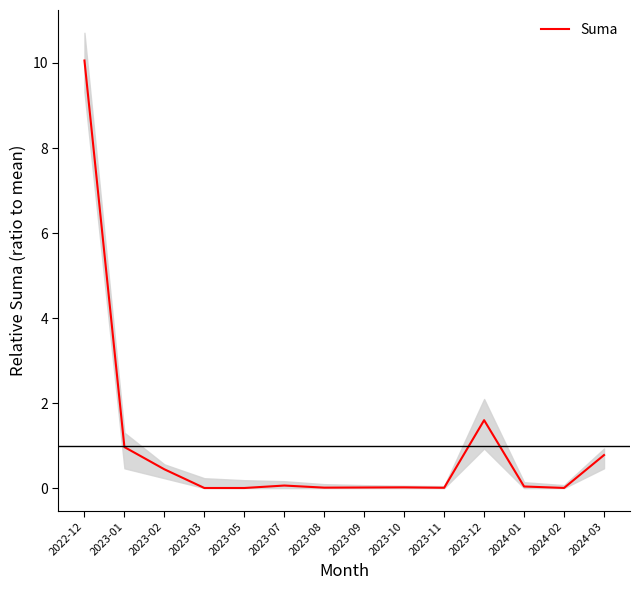

Rank the categories by value from highest to lowest.

2022-12, 2023-12, 2023-01, 2024-03, 2023-02, 2023-07, 2024-01, 2023-10, 2023-09, 2023-08, 2023-11, 2024-02, 2023-03, 2023-05